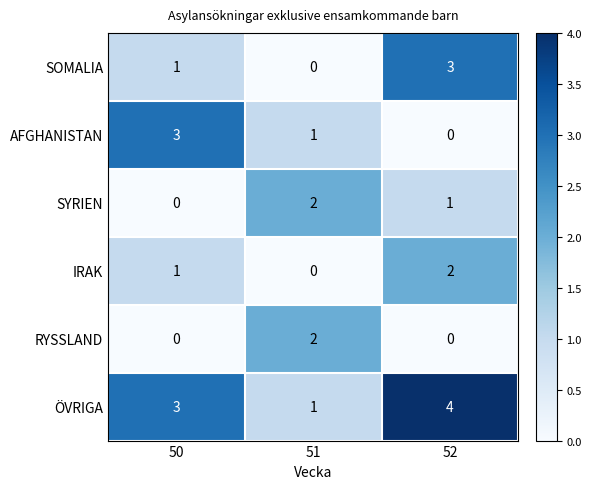

What is the sum of all ÖVRIGA values?

8